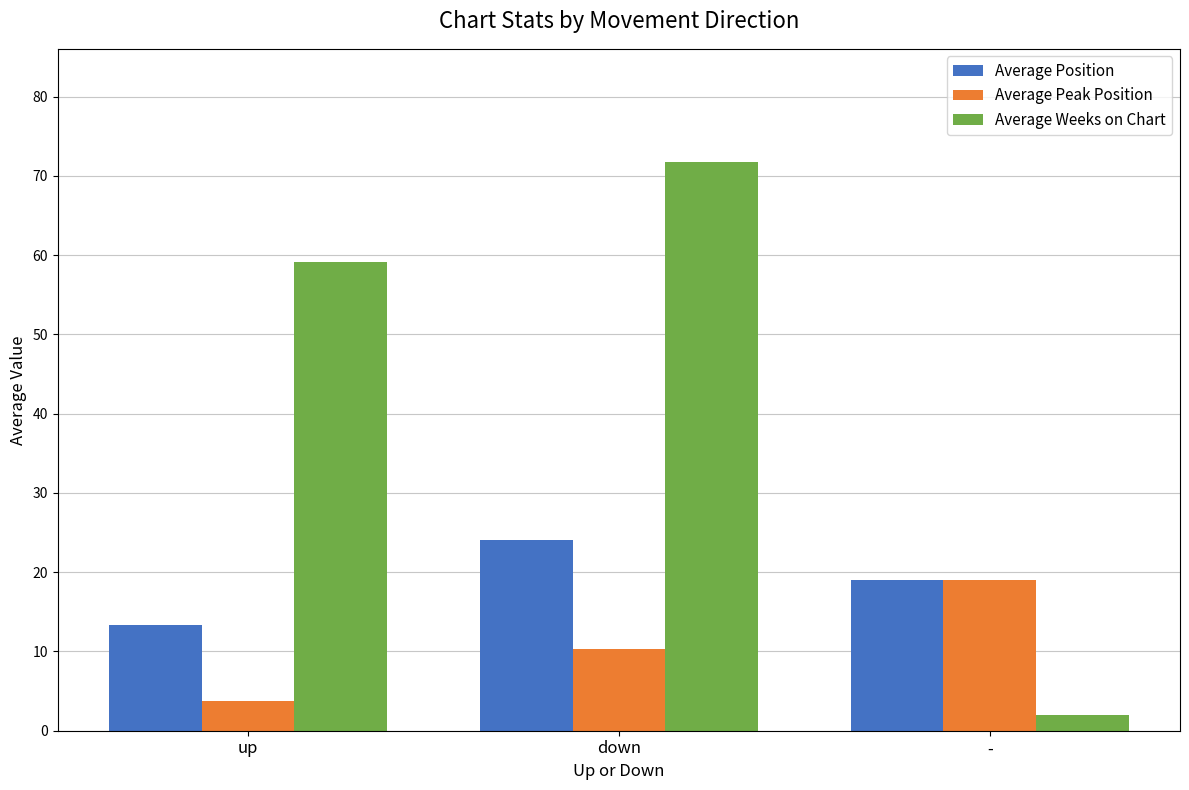

The value of Average Weeks on Chart at up is 59.2. True or false?

True